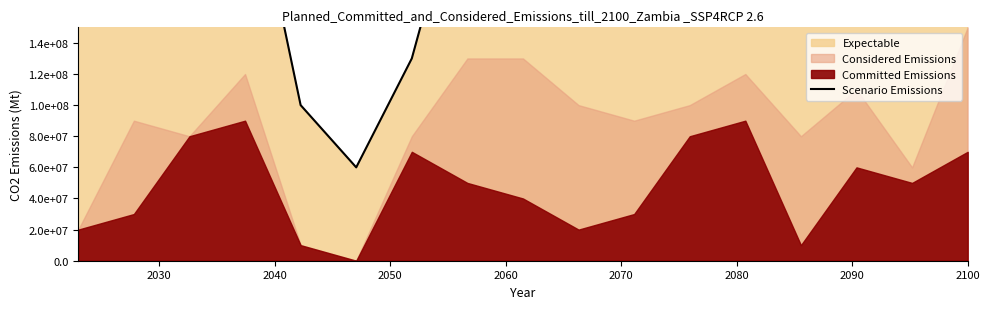

The chart shows a value of 209465920 at 2100. True or false?

False